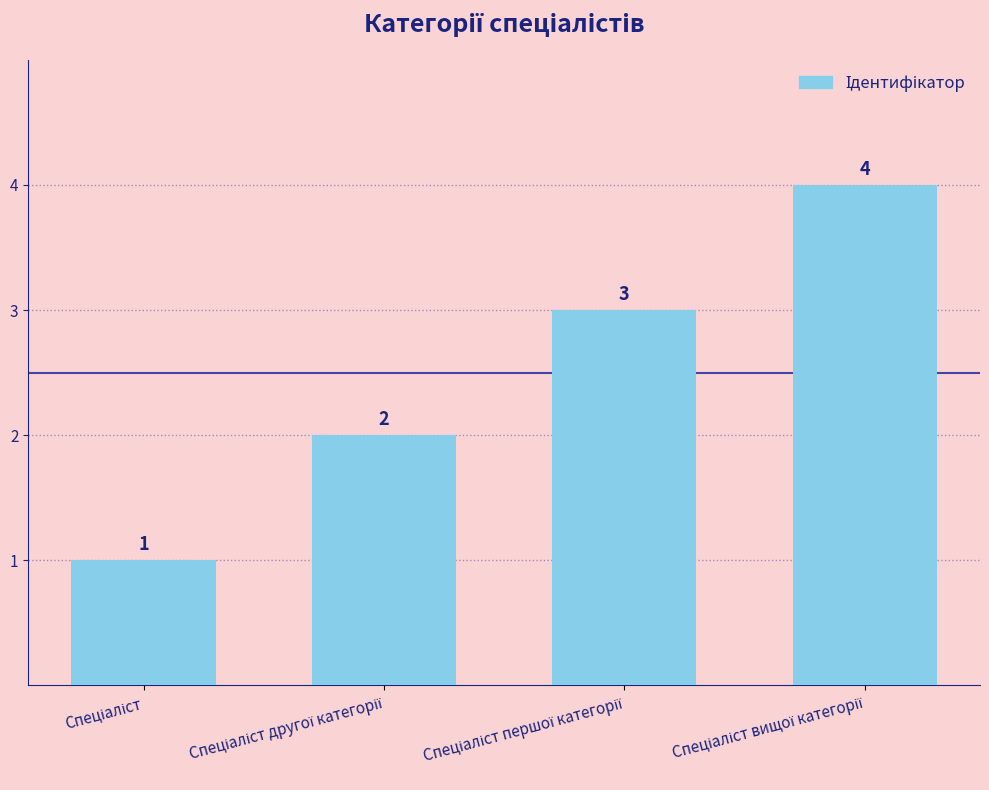

How many values are between 2 and 4?

3